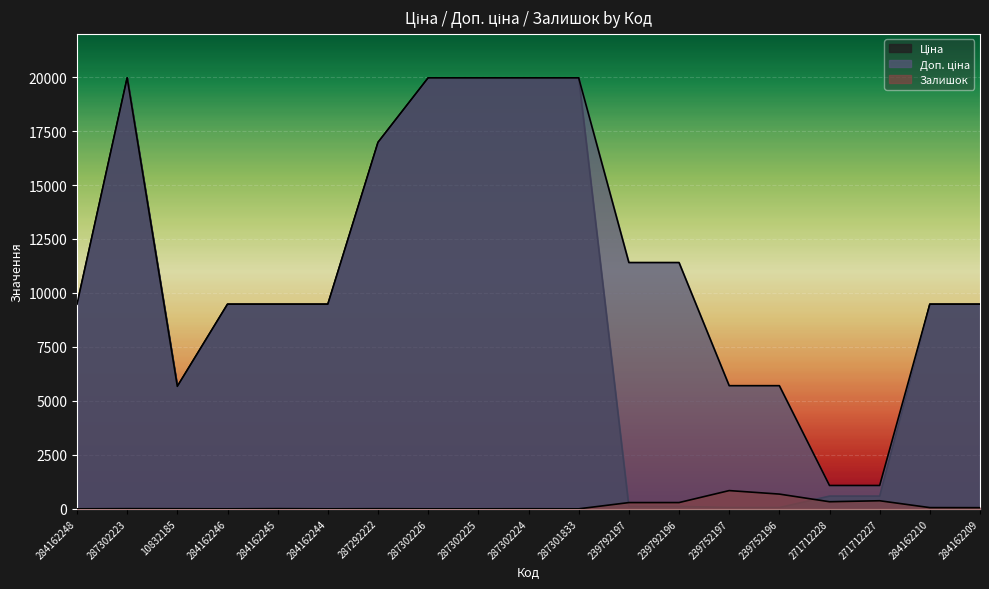

Count the number of categories in the chart.

19